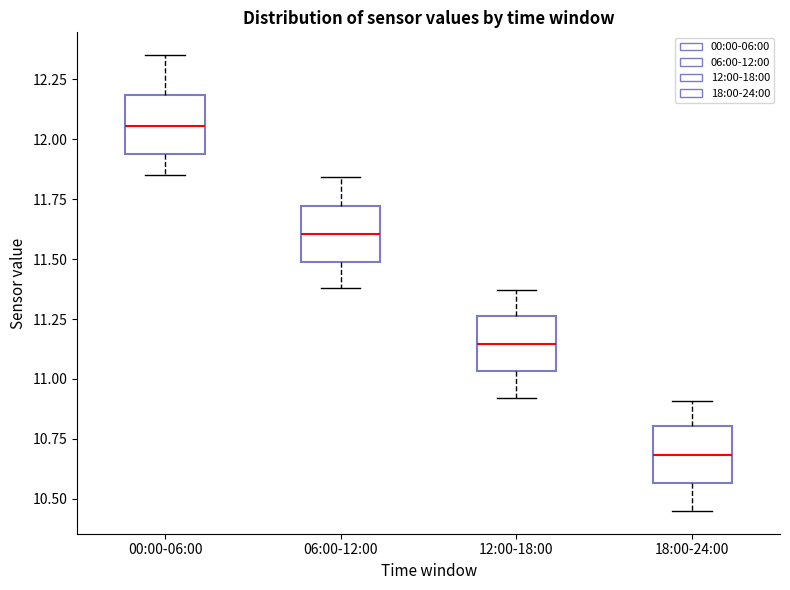

Reading left to right, read every box against the y-axis: the position of its median line, the range the box covers, and the ends of its whiskers. The values are not printed on the chart, so give them approximately, as read against the axis.

00:00-06:00: median 12.05, box 11.95 to 12.20, whiskers 11.85 to 12.35
06:00-12:00: median 11.60, box 11.50 to 11.70, whiskers 11.40 to 11.85
12:00-18:00: median 11.15, box 11.05 to 11.25, whiskers 10.90 to 11.35
18:00-24:00: median 10.70, box 10.55 to 10.80, whiskers 10.45 to 10.90